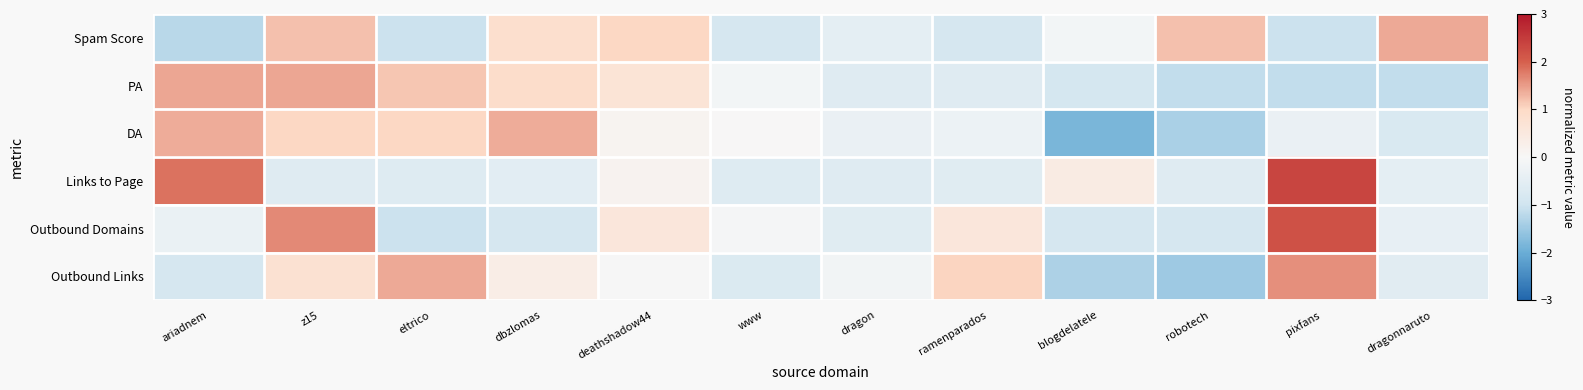

List the series in order of their peak value, highest first.

Links to Page, Outbound Domains, Outbound Links, PA, Spam Score, DA